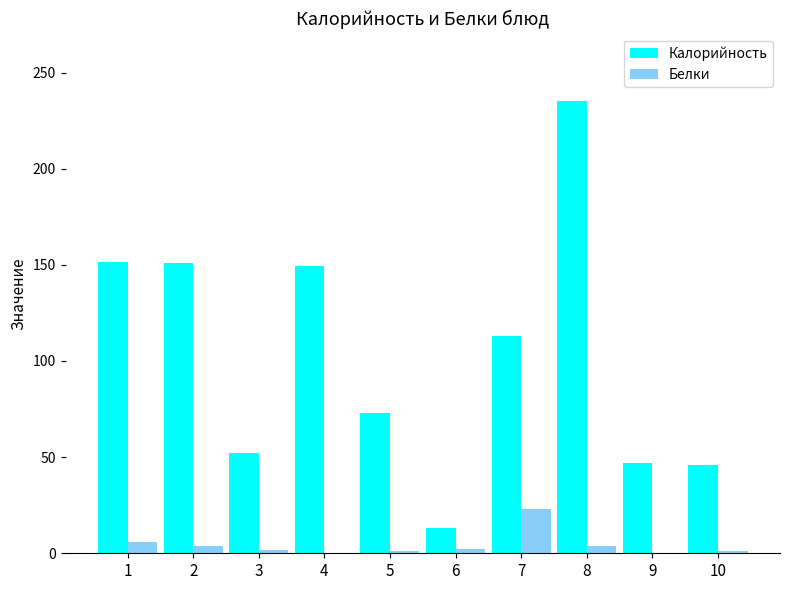

At which category is the sum across all series the highest?

8